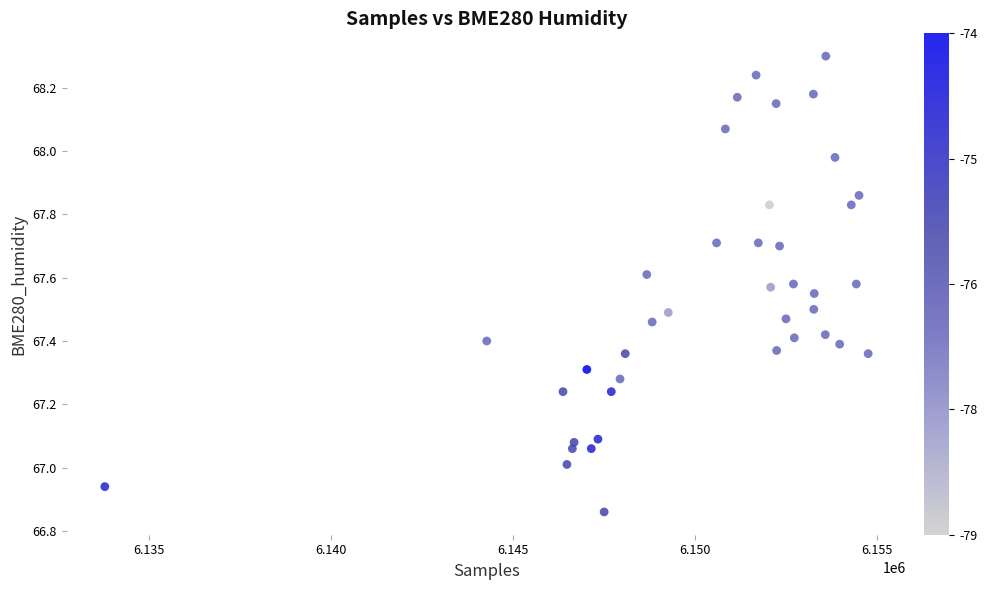

What is the range of X values (max minus min)?

20975.0